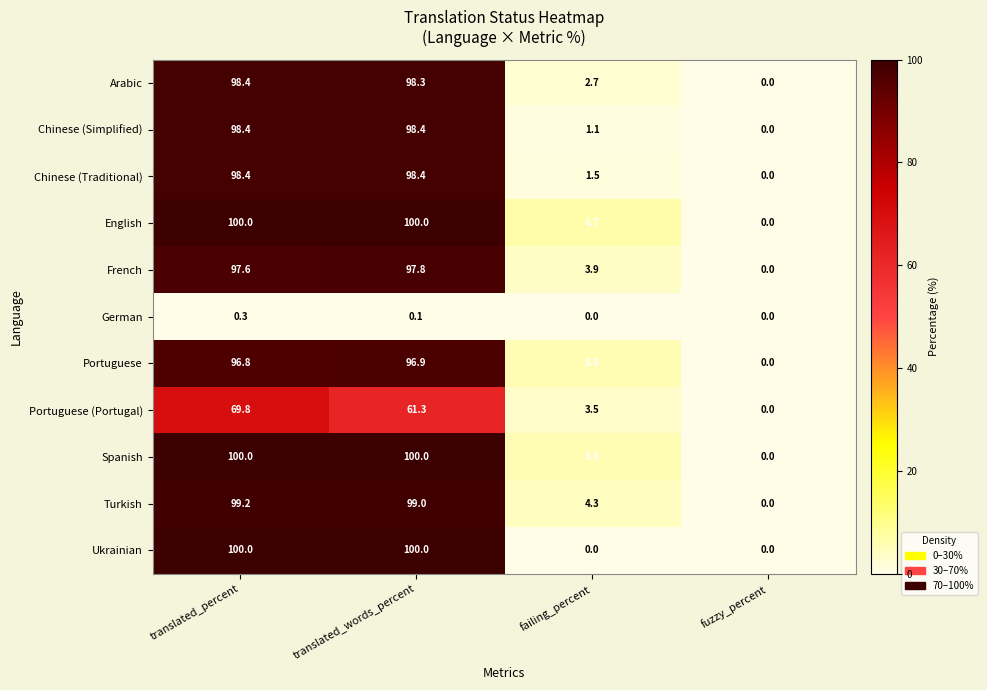

Which series changed the most between translated_words_percent and failing_percent?

Ukrainian